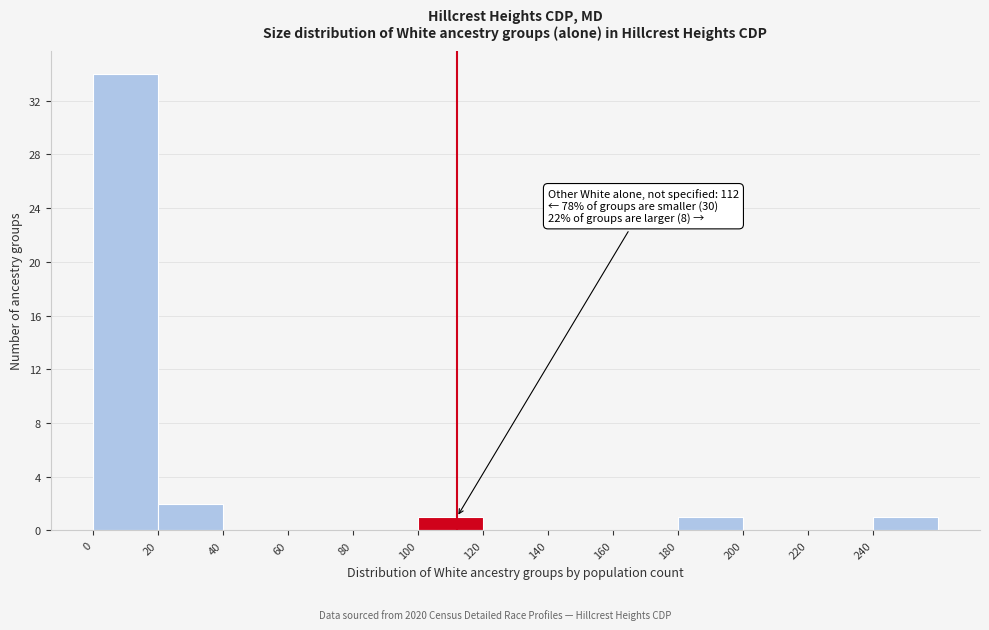

Over which range of the x-axis is the bar tallest?

0 to 20